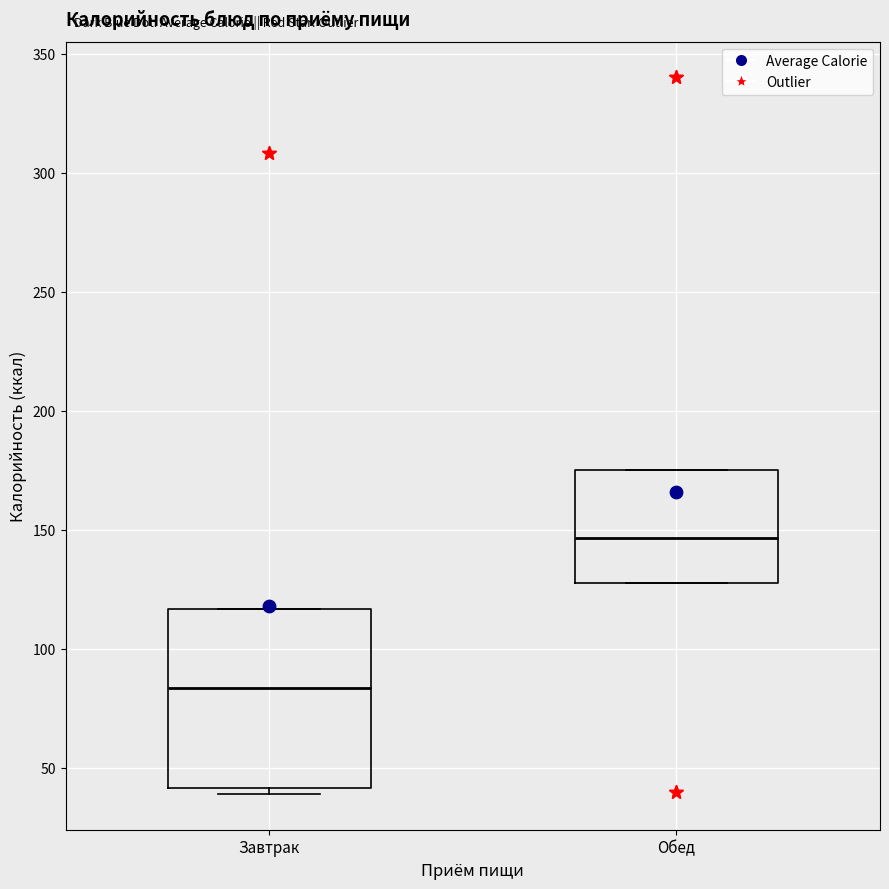

Reading left to right, transcribe this box plot: for each box, give where its median line is, the range the box spans, and where its two whiskers end, as read against the y-axis. The values are not printed on the chart, so give them approximately, as read against the axis.

Завтрак: median 85, box 40 to 115, whiskers 40 (just below the box's lower edge) to 115
Обед: median 145, box 125 to 175, whiskers 125 to 175